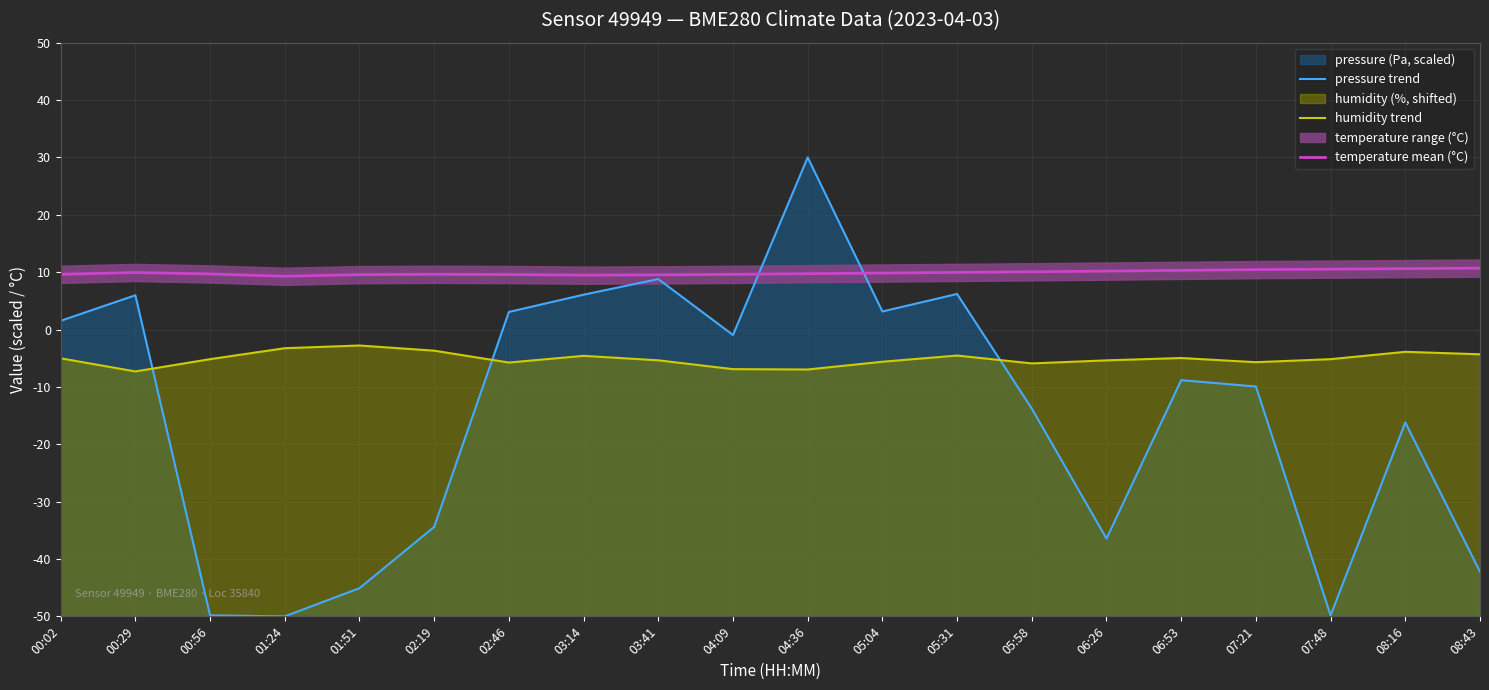

True or false: pressure trend has a value of -24.9 at 01:24.

False